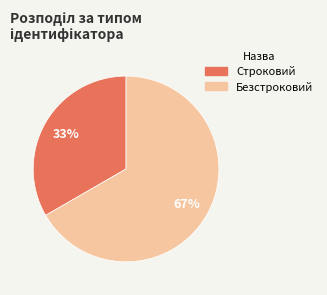

Which category accounts for the majority?

Безстроковий